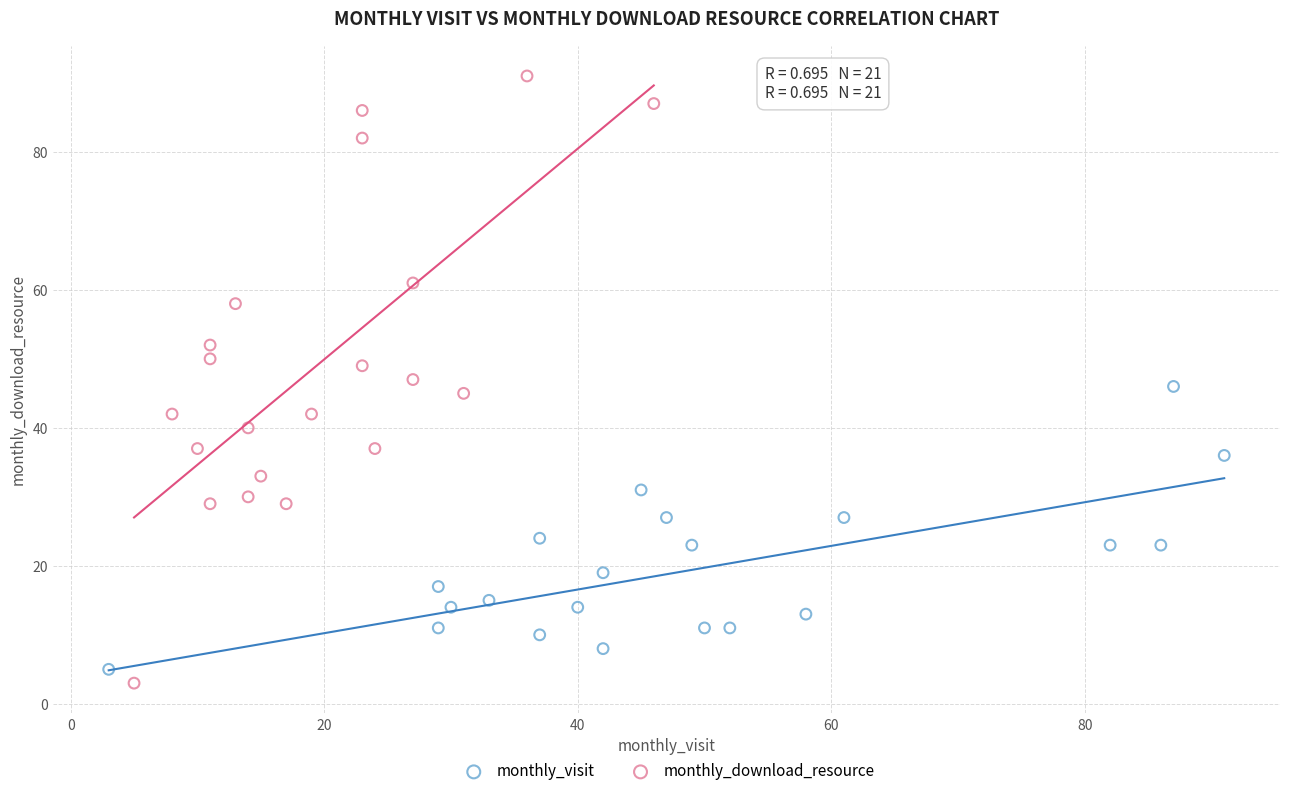

Which series reaches the maximum Y coordinate?

monthly_download_resource